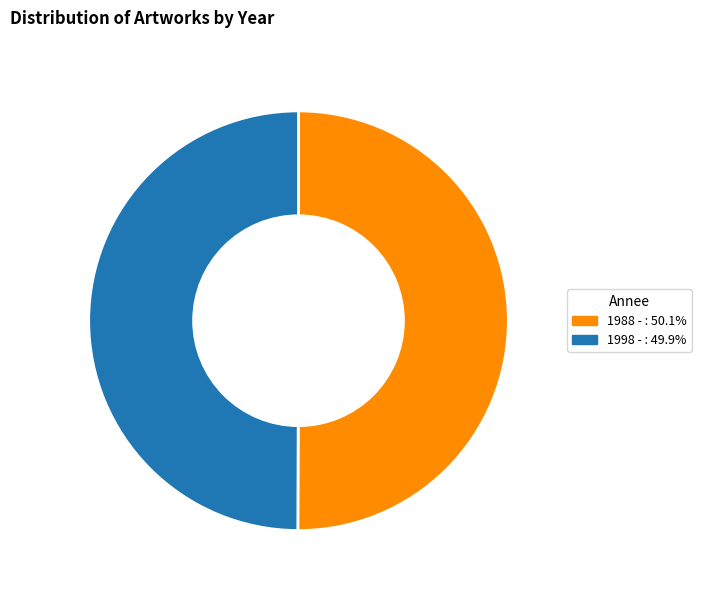

Approximately how many times larger is the value at 1988 - compared to 1998 -?

1.0